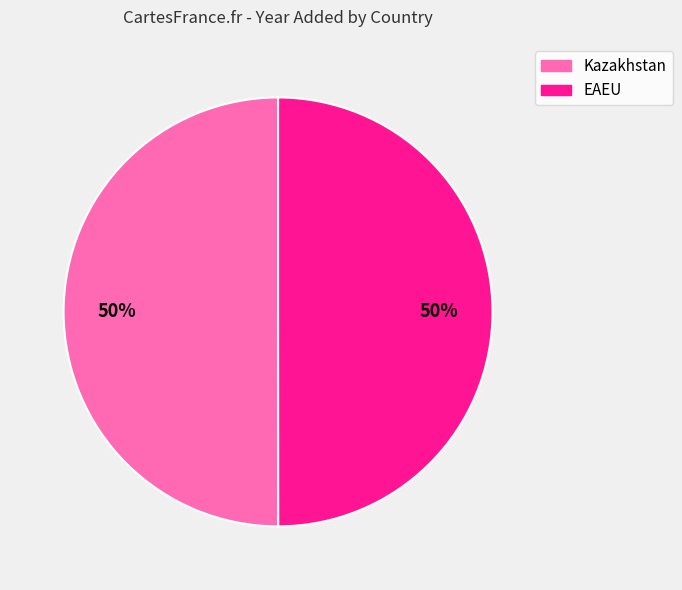

To the nearest percent, what percentage of the pie is Kazakhstan?

50%